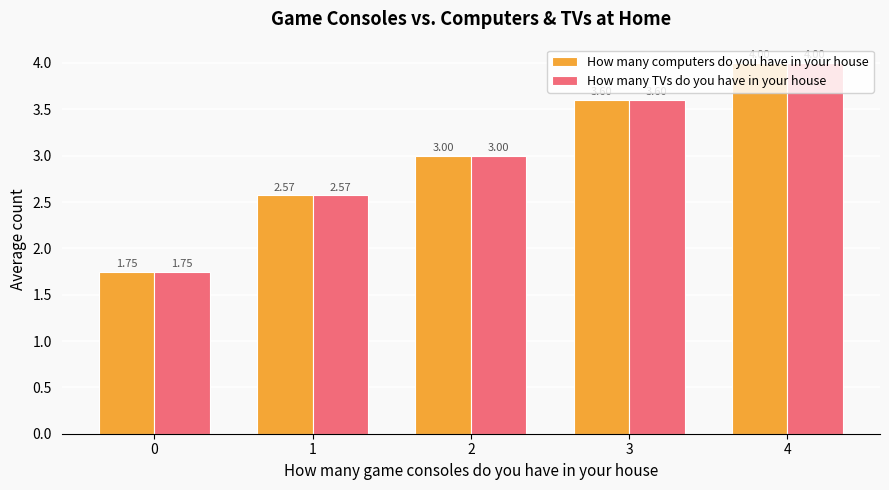

Is the value of How many computers do you have in your house at 0 greater than the value of How many TVs do you have in your house at 4?

No